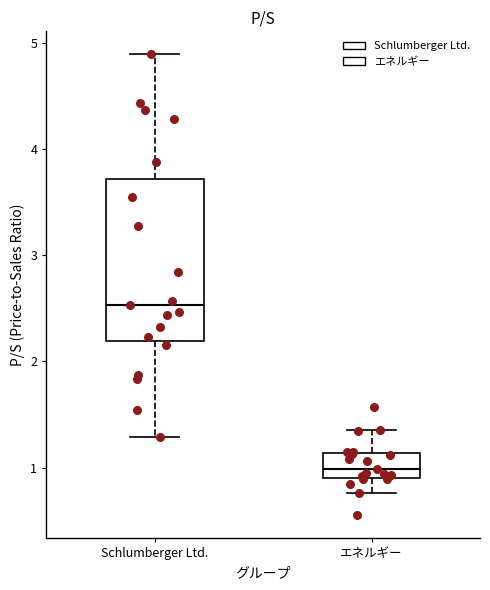

Which box's median line is the lowest?

エネルギー